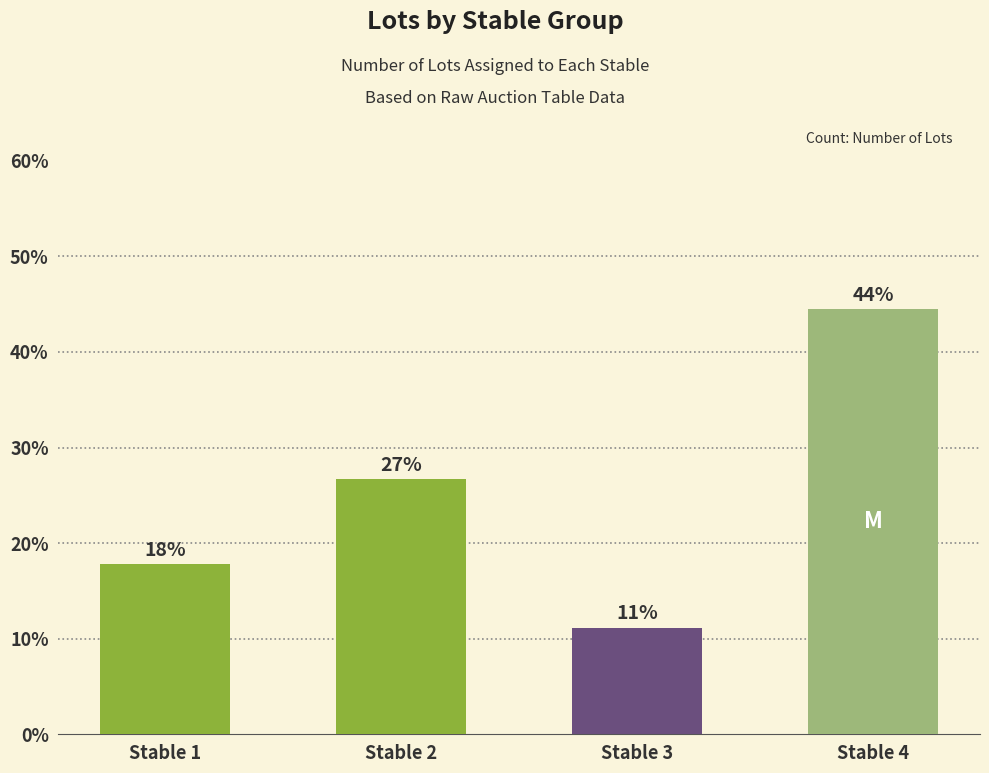

What is the sum of all values?

100.0